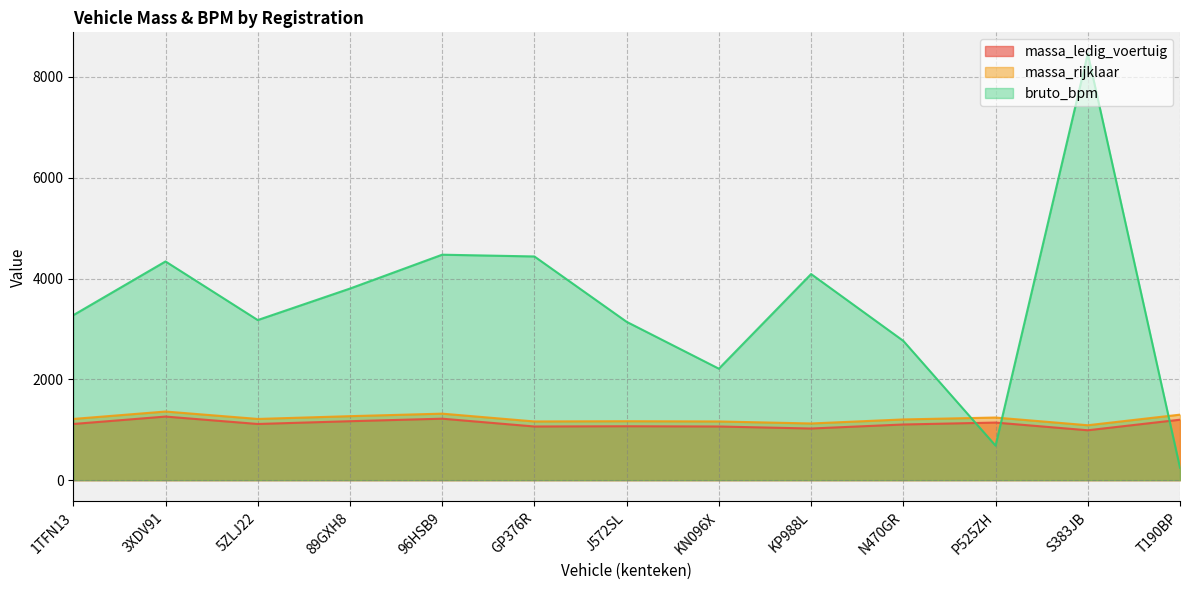

Which series has the largest range (max minus min)?

bruto_bpm